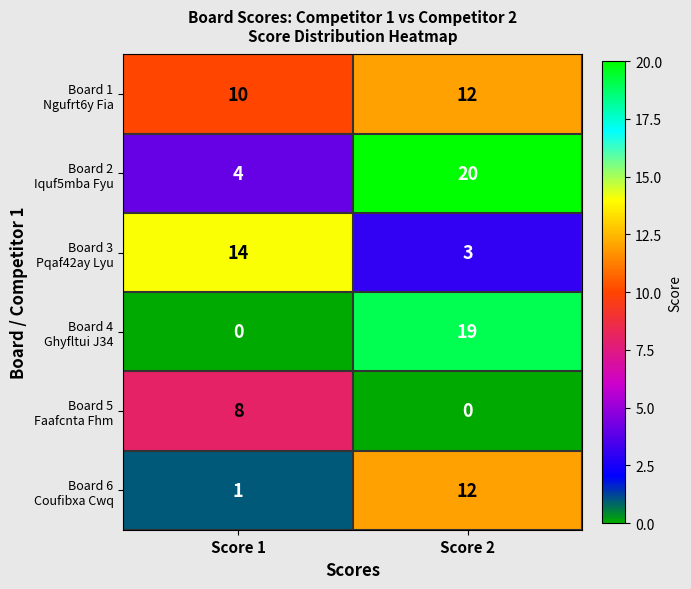

At which category is the sum across all series the highest?

Score 2